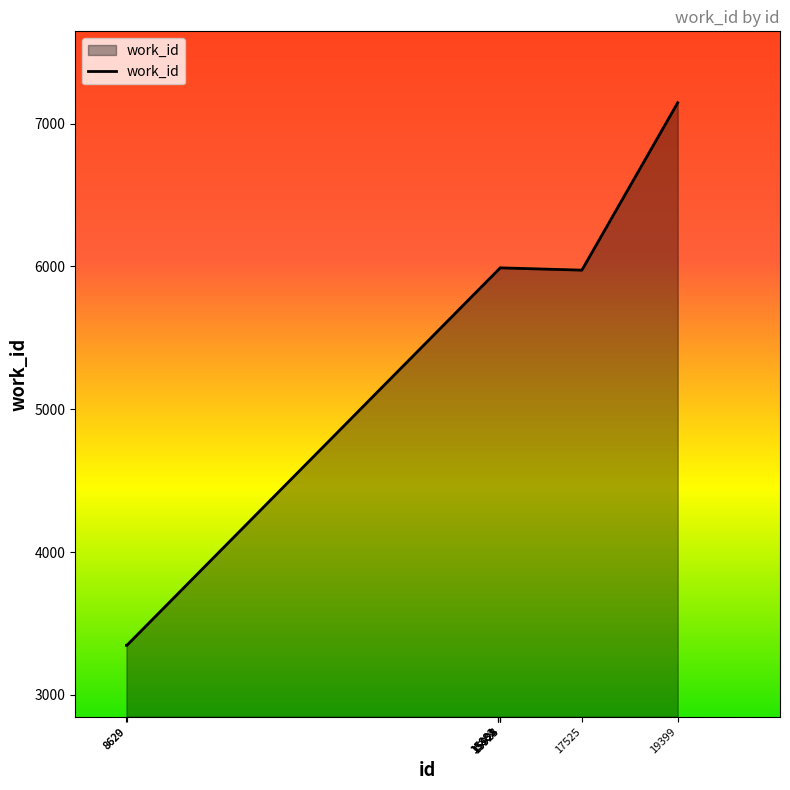

What is the greatest value displayed?

7146